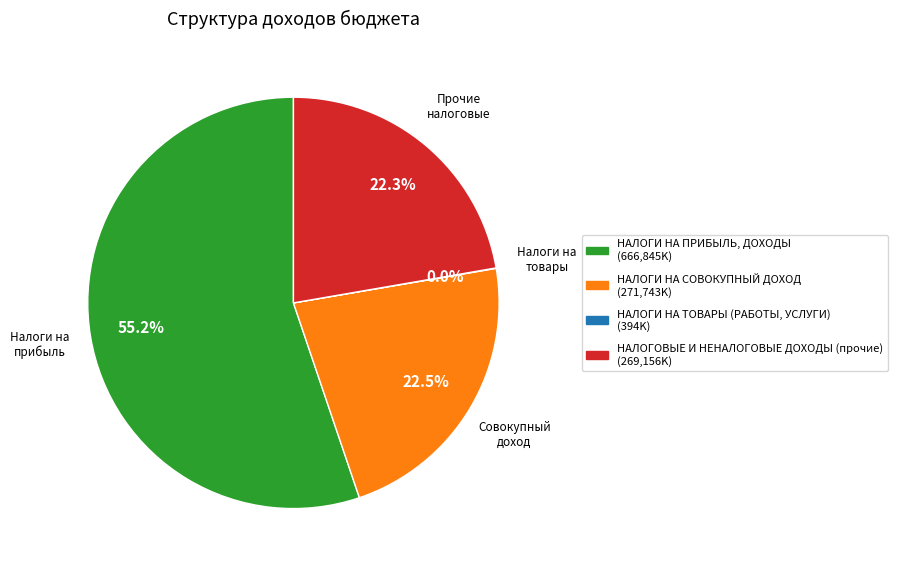

To the nearest percent, what percentage of the pie is НАЛОГОВЫЕ И НЕНАЛОГОВЫЕ ДОХОДЫ (прочие)?

22%